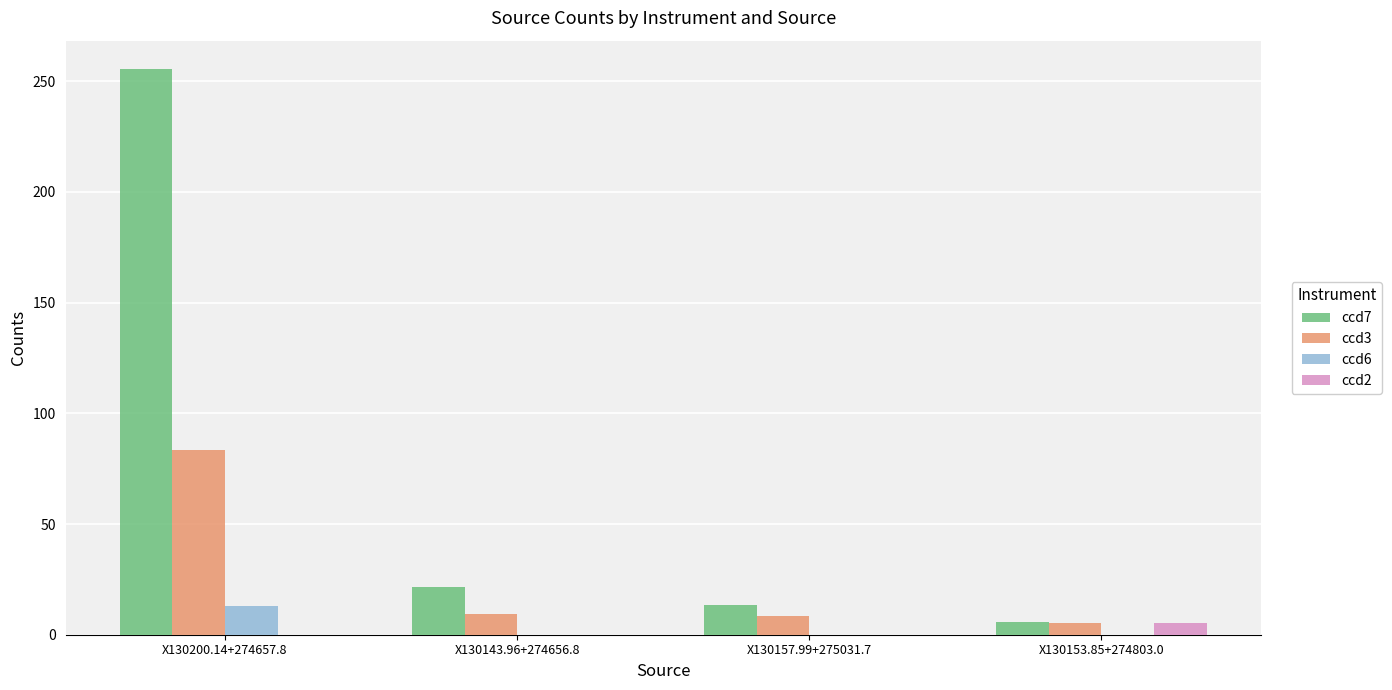

The value of ccd6 at X130153.85+274803.0 is 8.2. True or false?

False